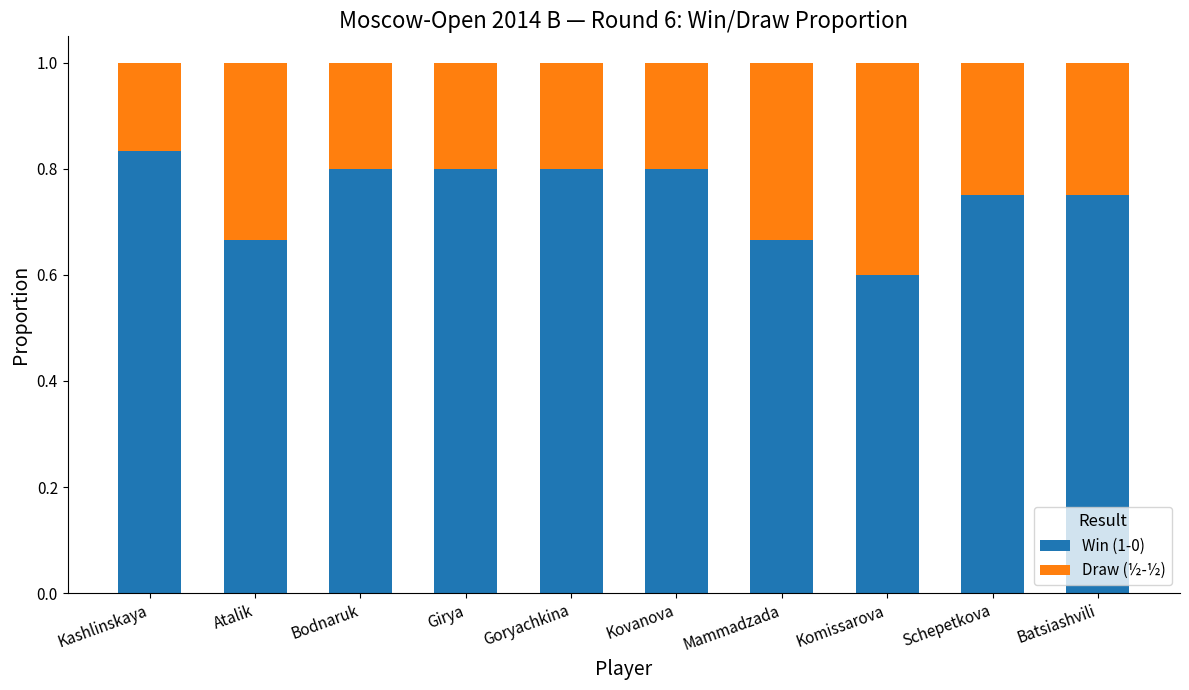

What is the sum of the Win (1-0) values at Mammadzada and Schepetkova?

1.4